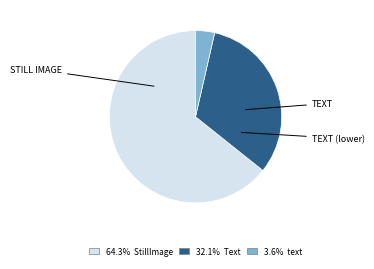

Count the number of slices in the pie.

3